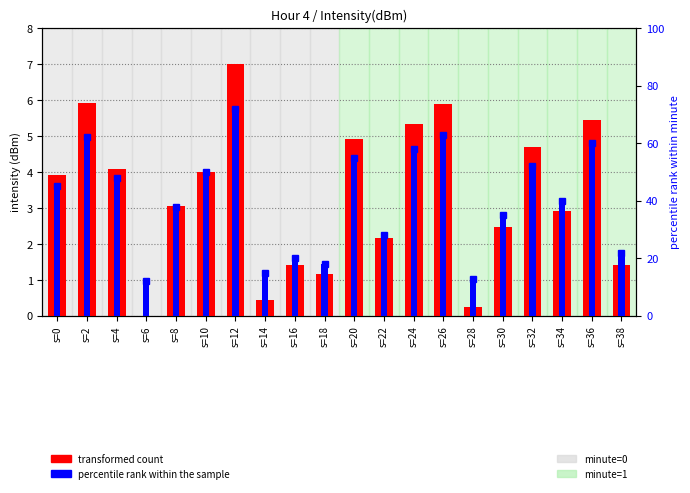

How many groups of bars are there?

20